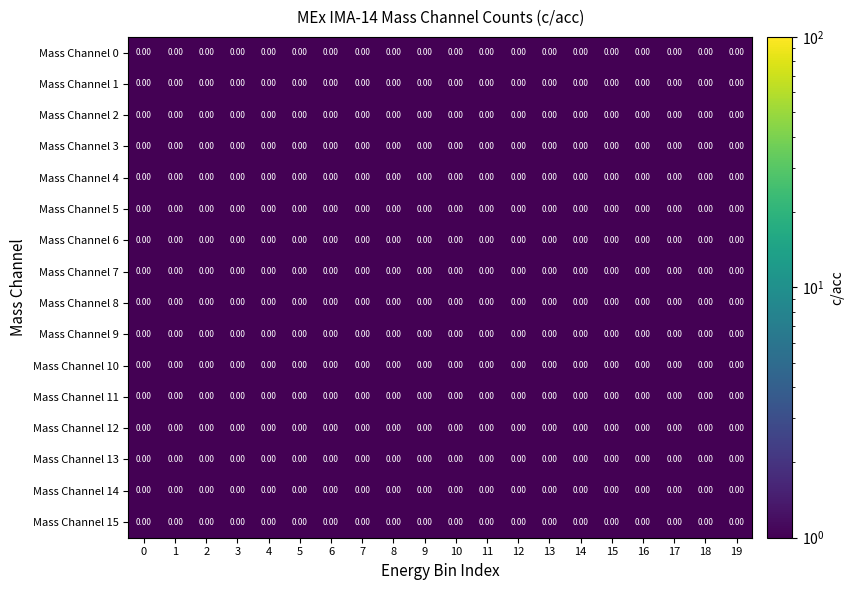

Which series has the largest total across all categories?

Mass Channel 15